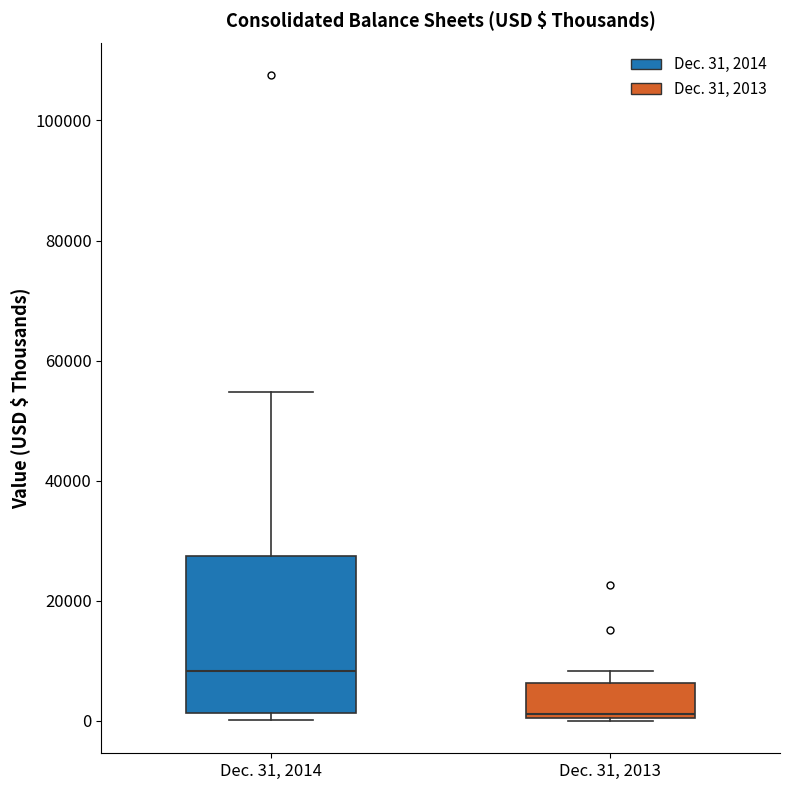

Reading left to right, transcribe this box plot: for each box, give where its median line is, the range the box spans, and where its two whiskers end, as read against the y-axis. The values are not printed on the chart, so give them approximately, as read against the axis.

Dec. 31, 2014: median 8000, box 2000 to 28000, whiskers 0 to 54000
Dec. 31, 2013: median 2000, box 0 to 6000, whiskers 0 to 8000